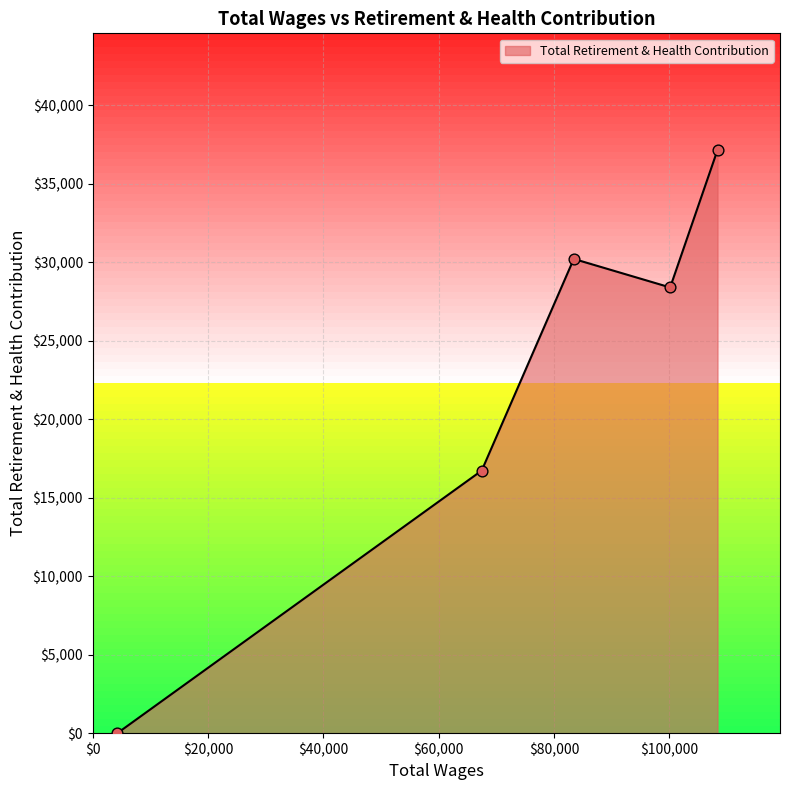

What is the difference between the second highest and minimum values?

30211